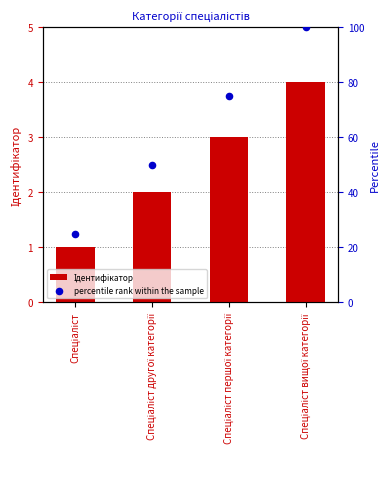

Which series contains the lowest Y value?

Ідентифікатор